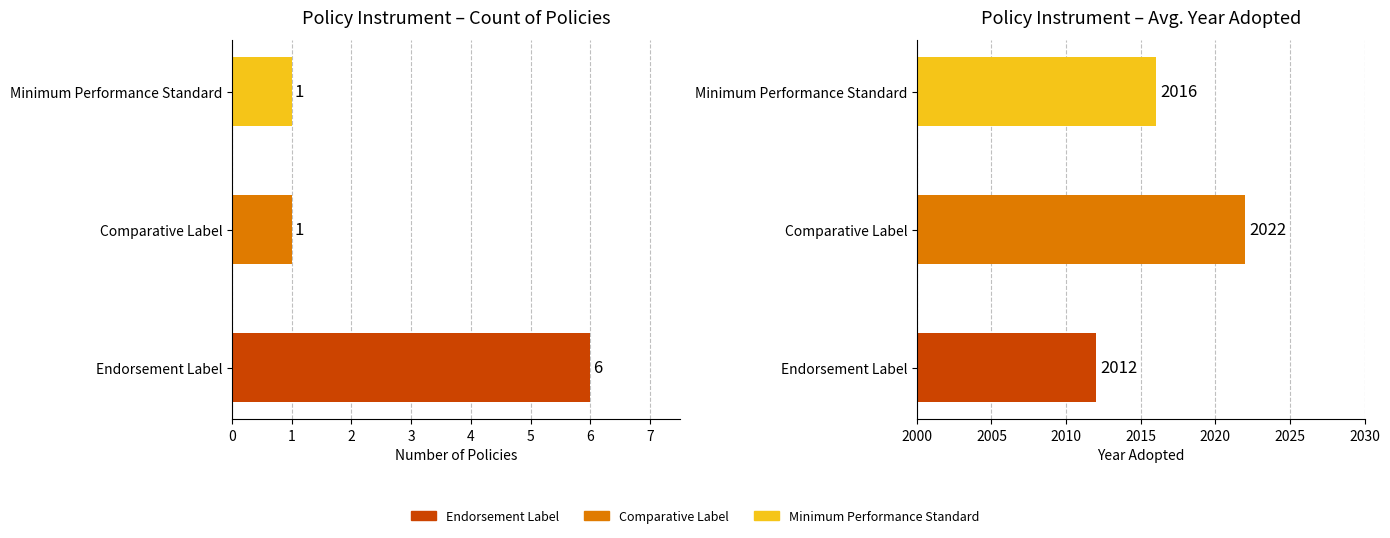

Is the value of Avg Year Adopted at 1 greater than the value of Count at 2?

Yes